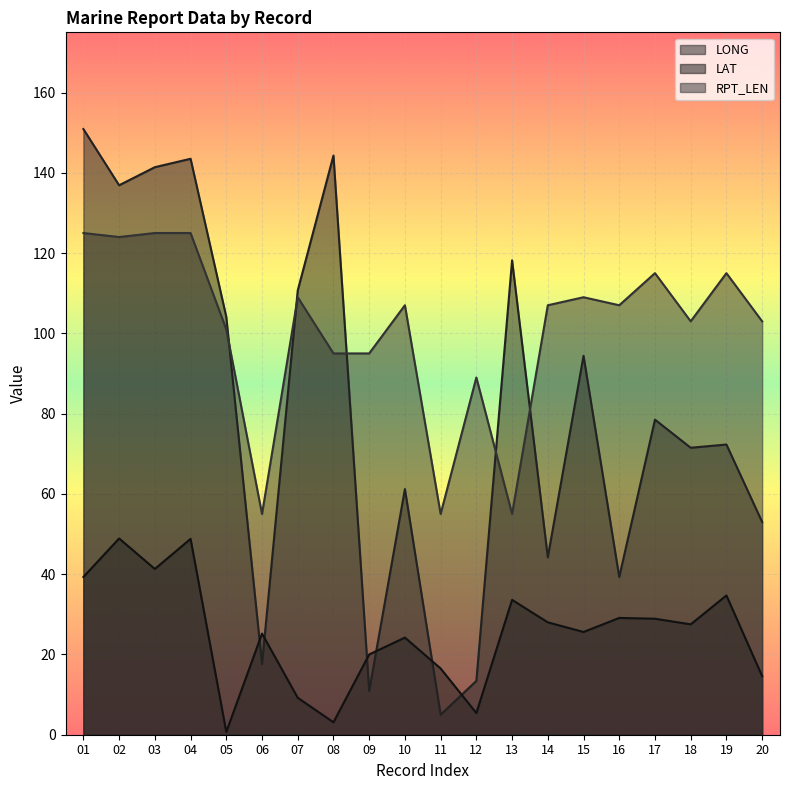

True or false: LAT and LONG intersect in this chart.

True